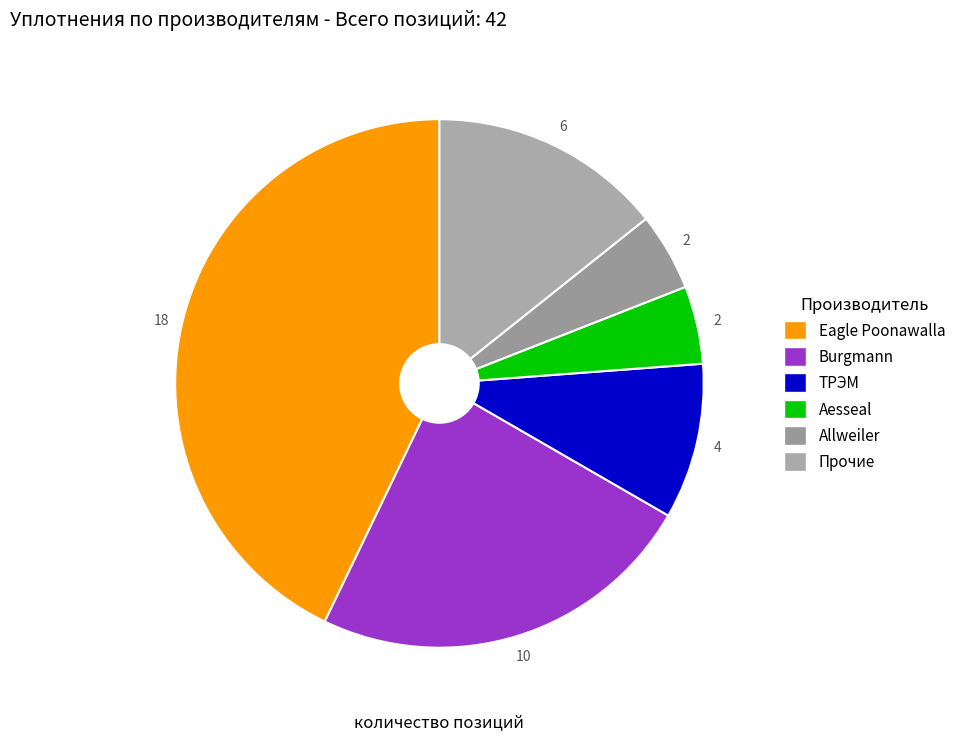

How many segments does this pie chart have?

6